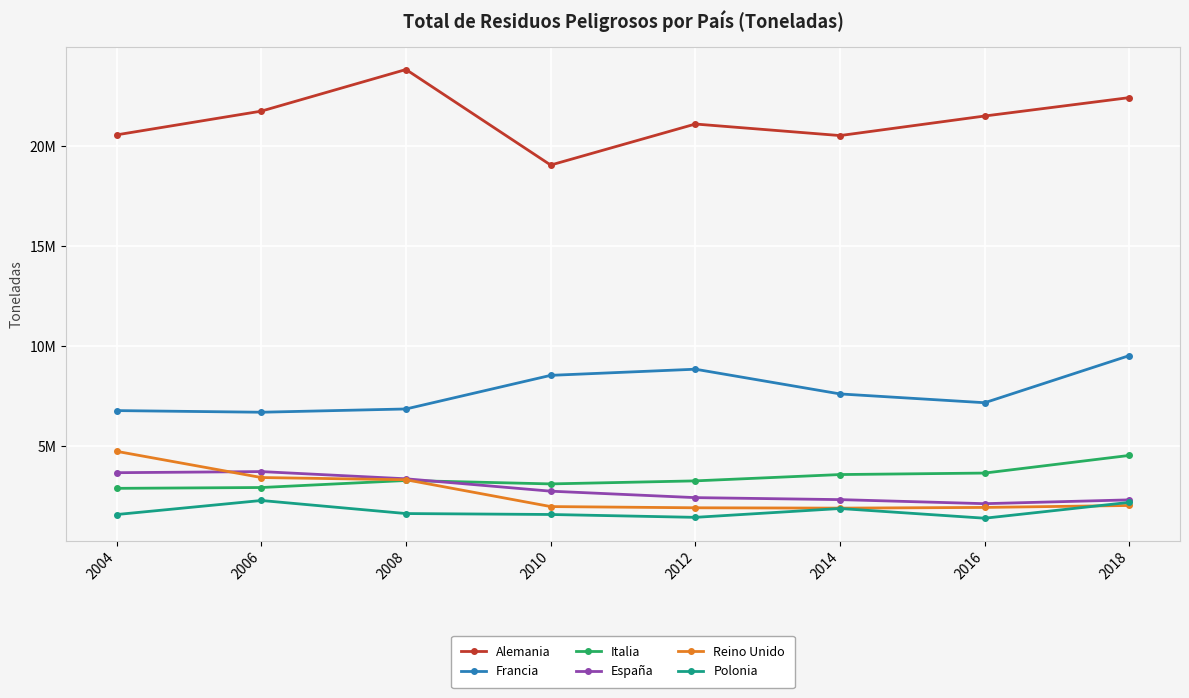

What are all the series names shown in the legend?

Alemania, Francia, Italia, España, Reino Unido, Polonia